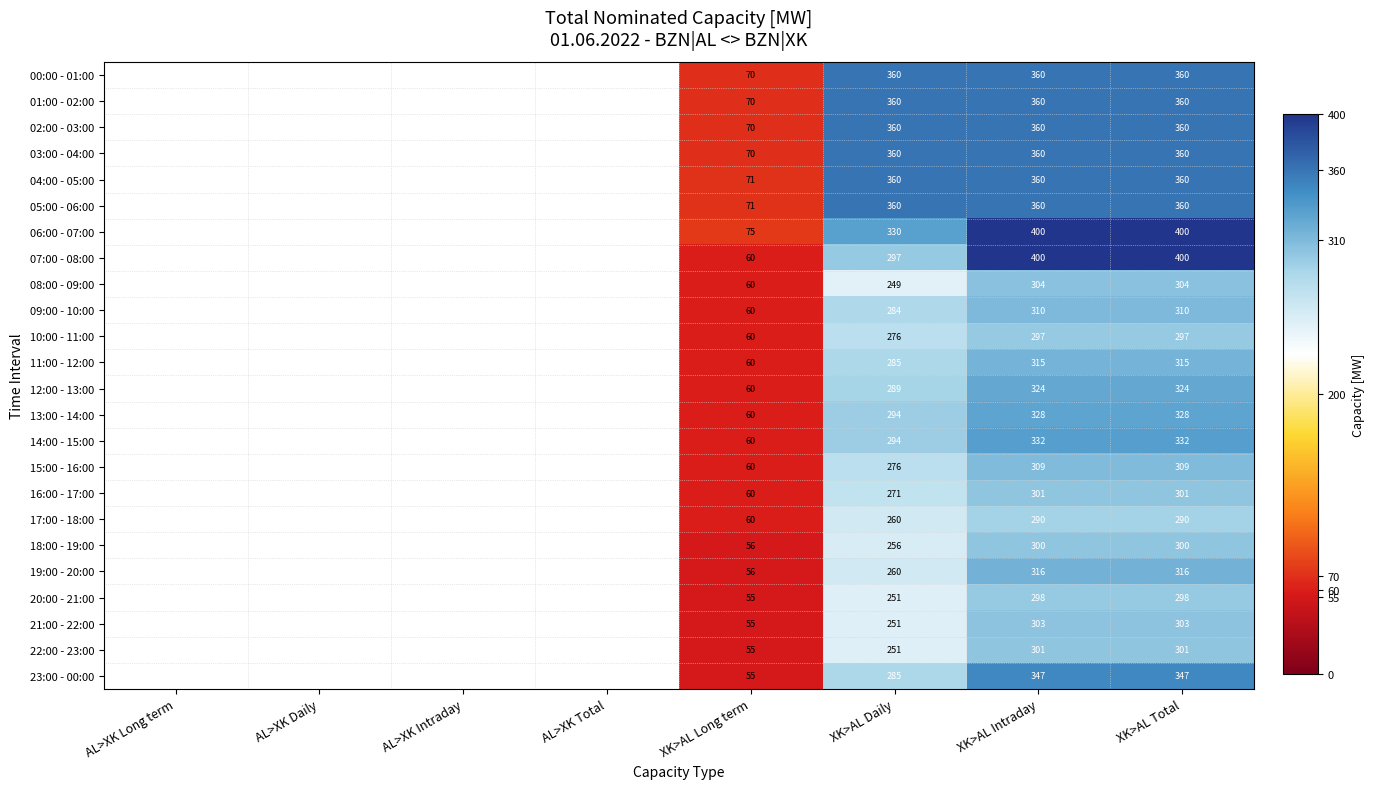

Is it true that 10:00 - 11:00 equals 62 at XK>AL Daily?

False